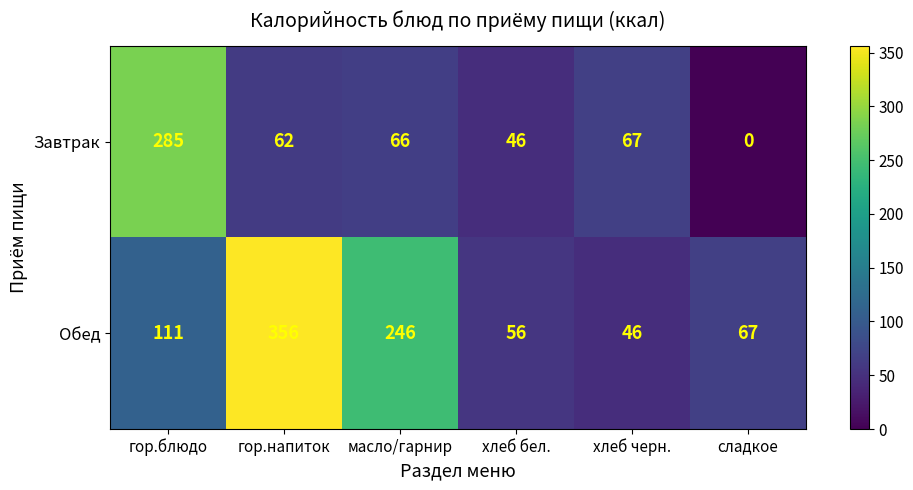

Is it true that Завтрак equals 116 at хлеб черн.?

False